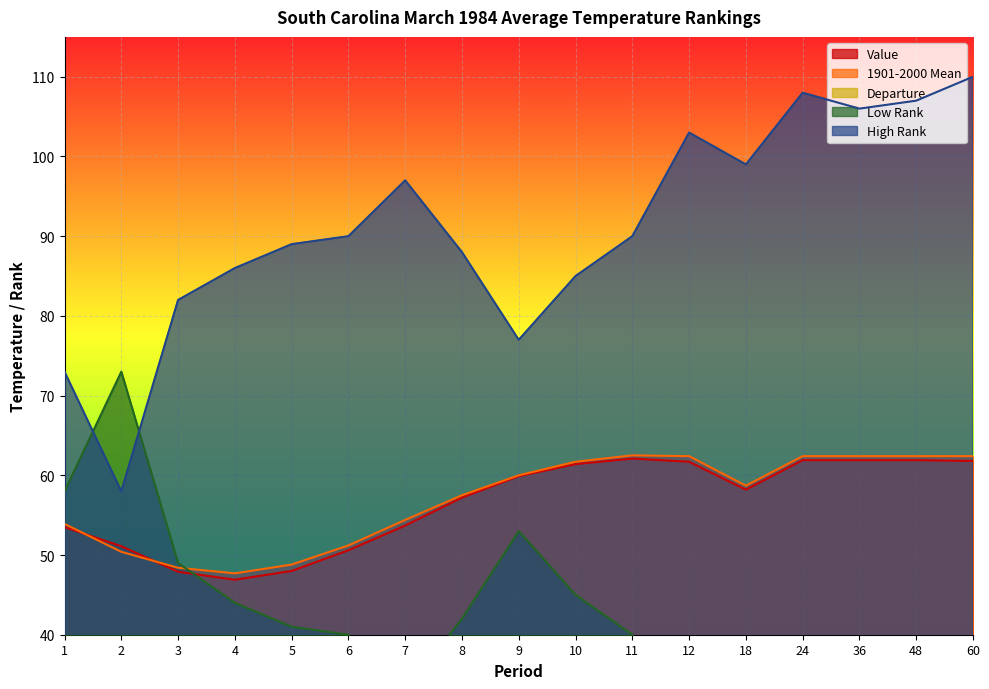

What is the total value across all series at 3?

226.8